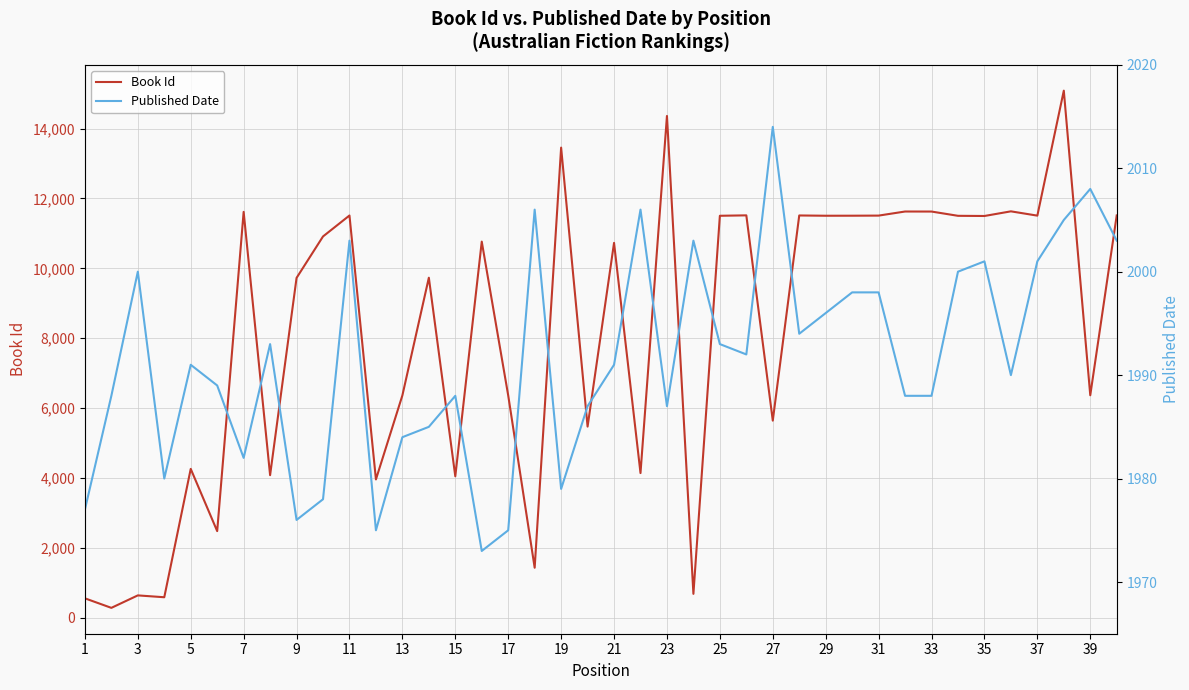

In Published Date, how many points are lower than both neighbors (excluding endpoints)?

10